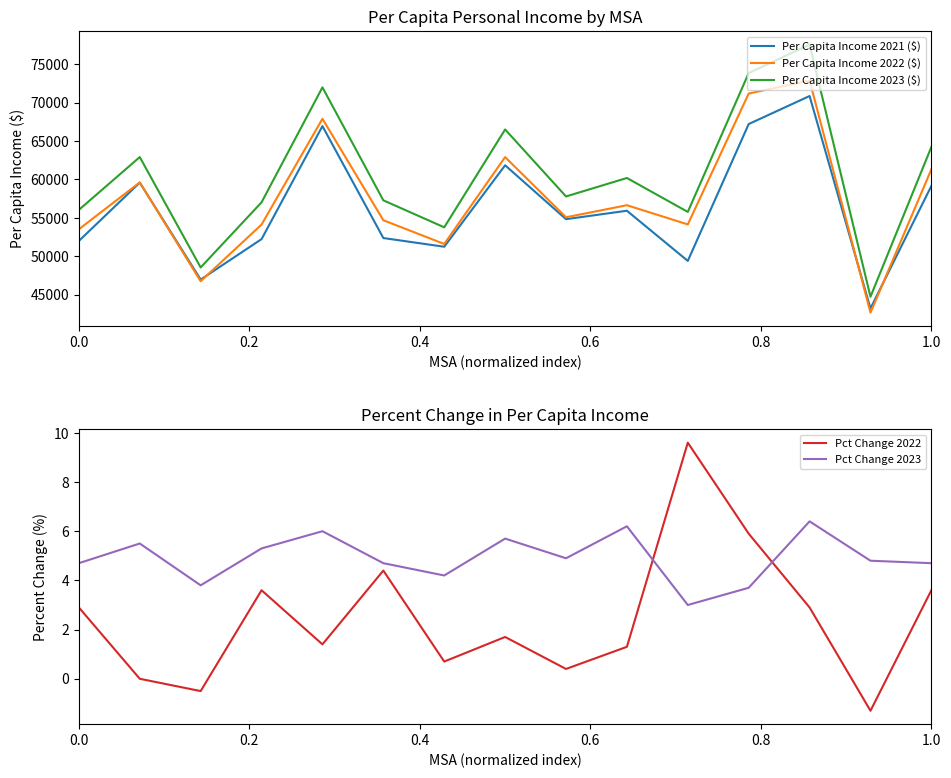

What is the maximum value for Pct Change 2023?

6.4